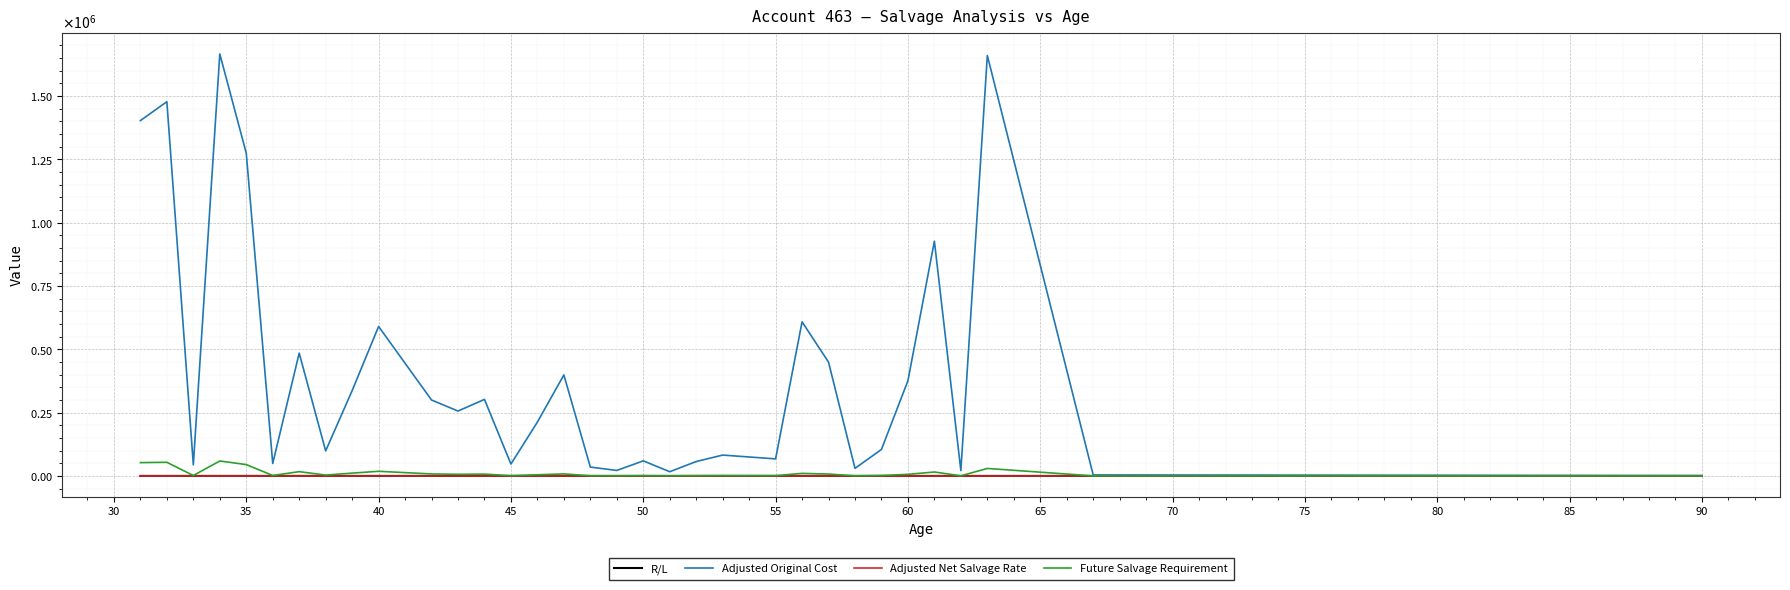

Does the chart display data point markers on the line(s)?

No